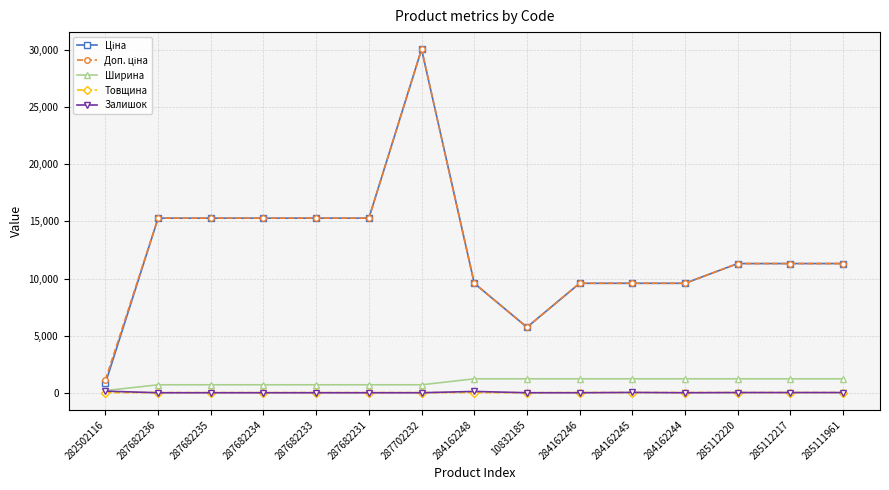

Is it true that Залишок equals 27.0 at 284162245?

True